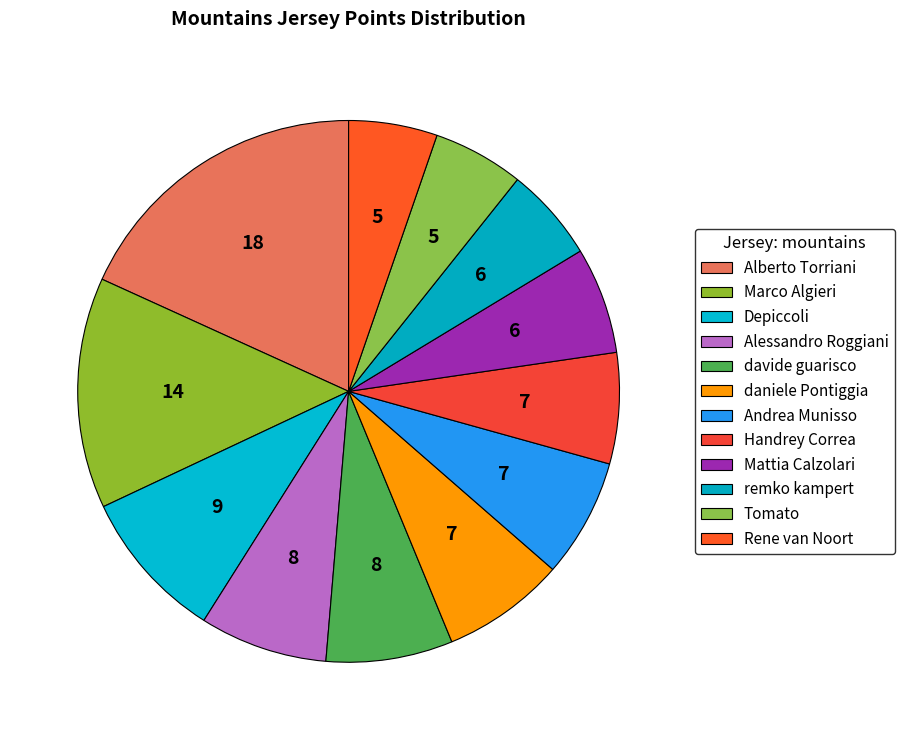

Is it true that remko kampert is 13% of the pie?

False